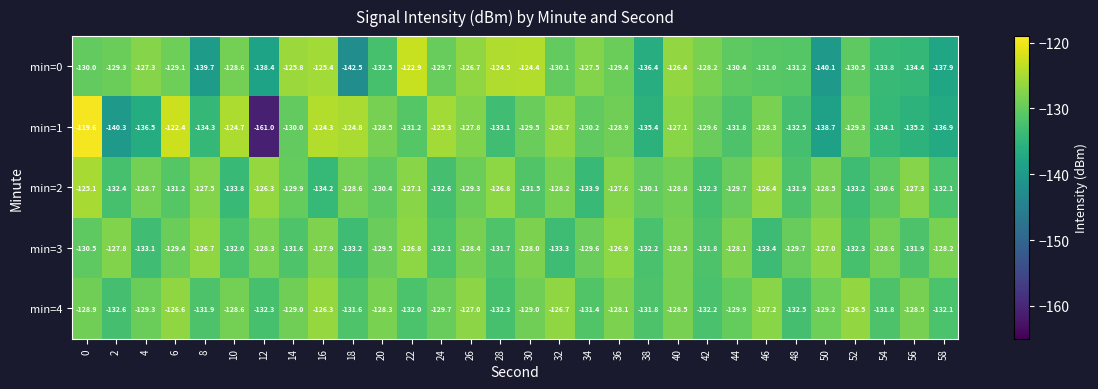

Read the min=1 value at 0.

-119.6